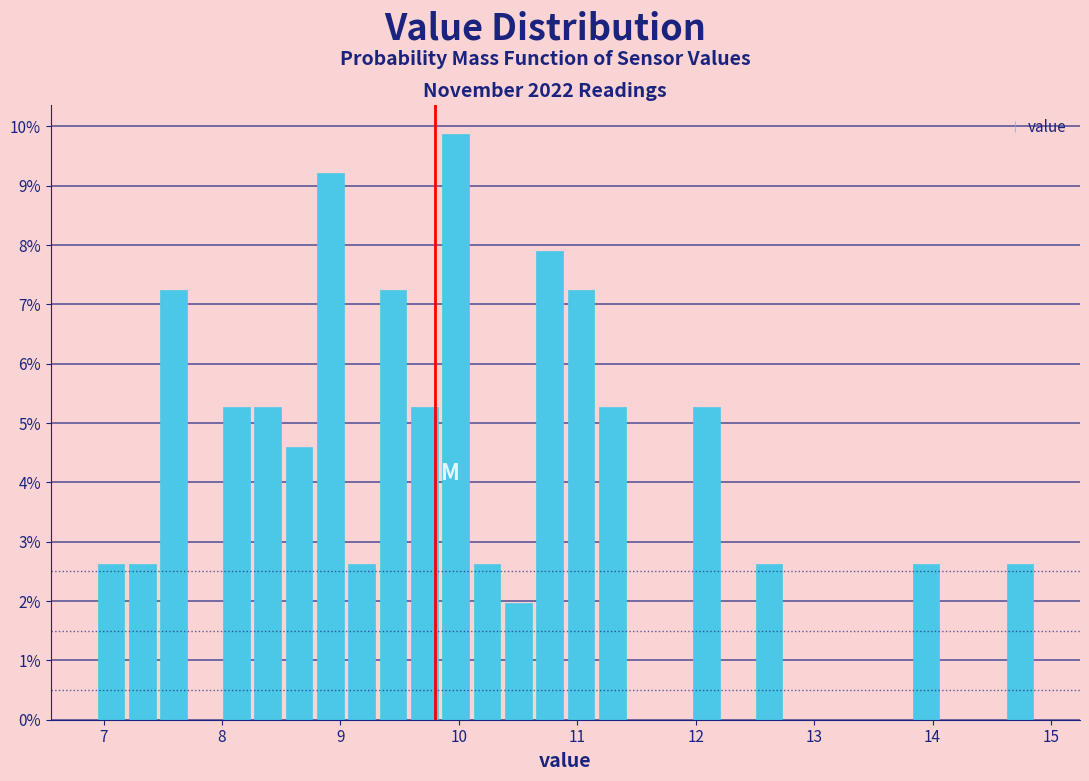

Read against the x-axis, roughly where is the centre of the tallest bar?

10.0